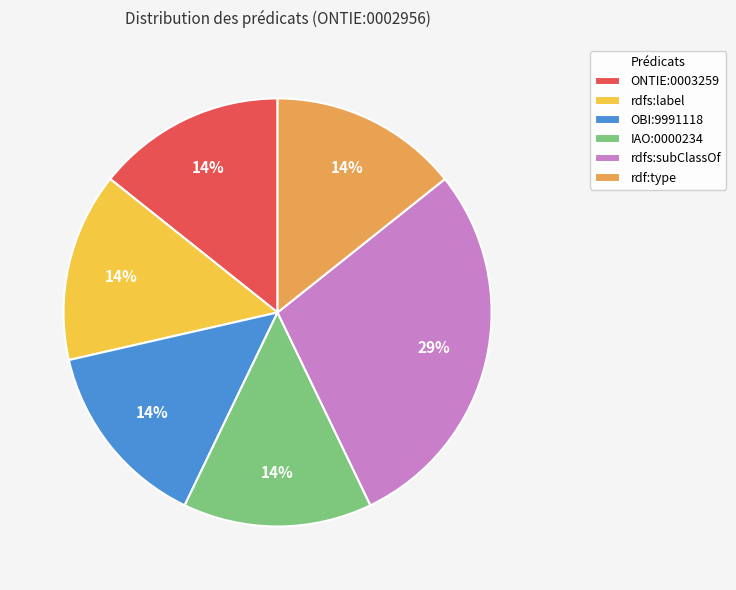

Between ONTIE:0003259 and rdfs:subClassOf, which is larger?

rdfs:subClassOf